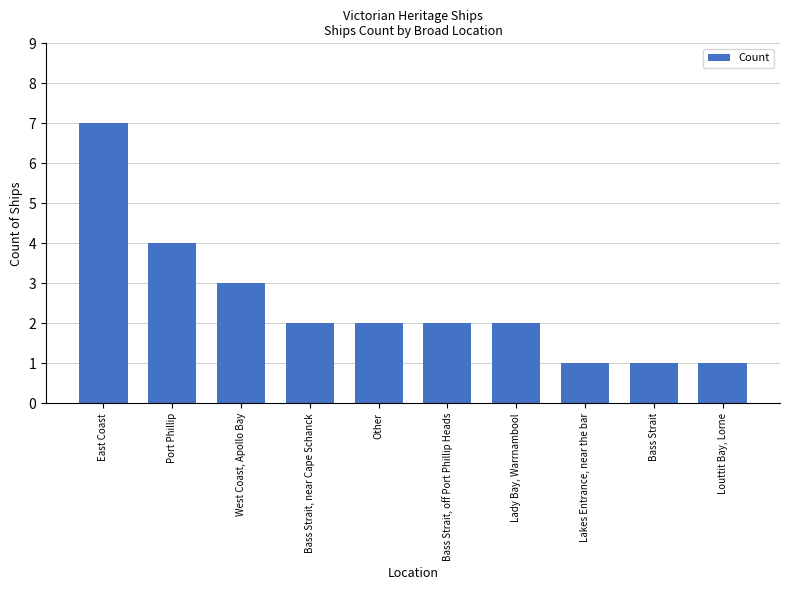

Are the bars grouped side by side (vs. stacked)?

No